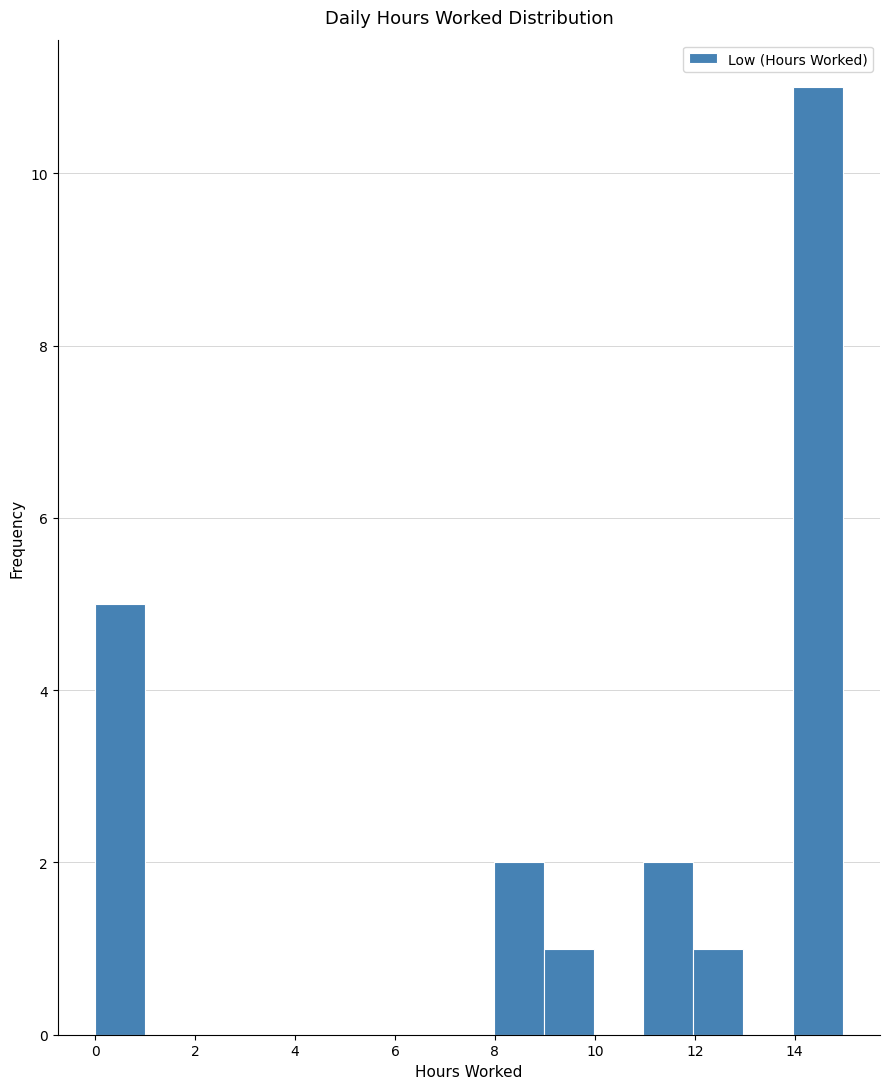

Which range on the x-axis has the tallest bar?

14 to 15